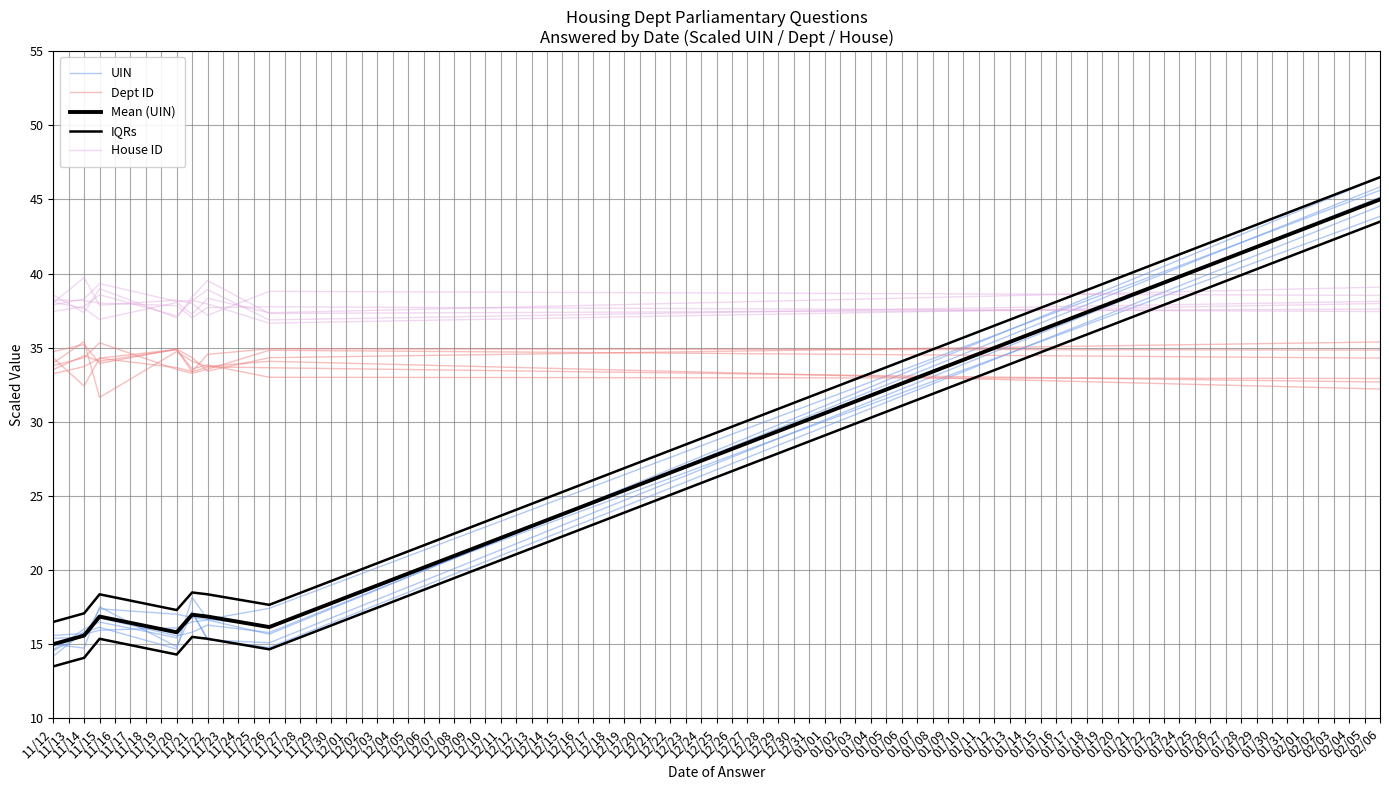

How many lines are shown in the chart?

5